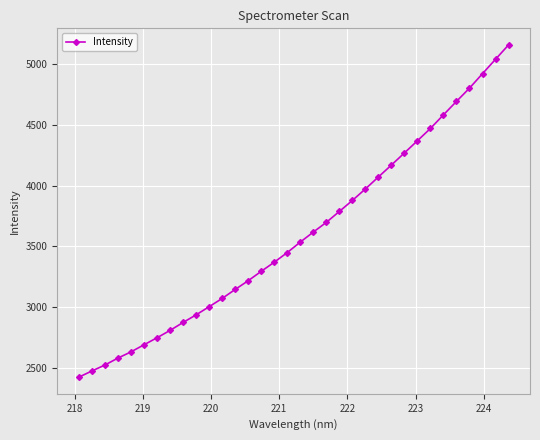

What is the value of the 34th point from the left?

5158.5